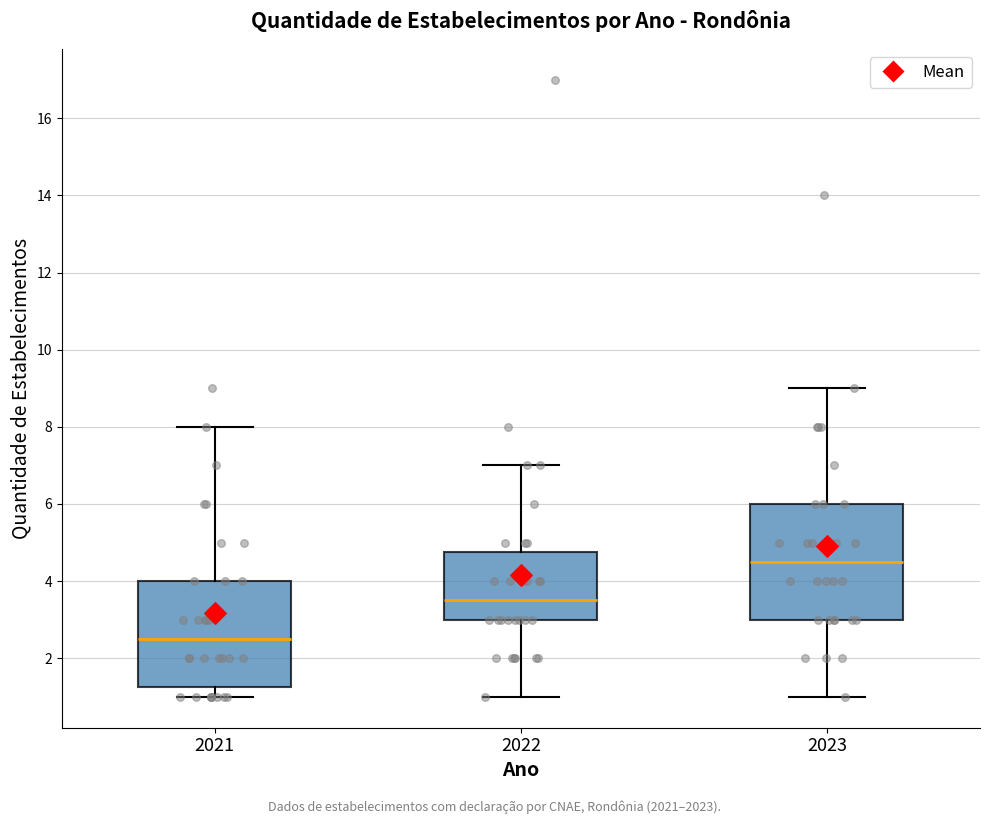

Where does the upper whisker of the box at x = 2021 end on the y-axis? The values are not printed on the chart, so give them approximately, as read against the axis.

8.0